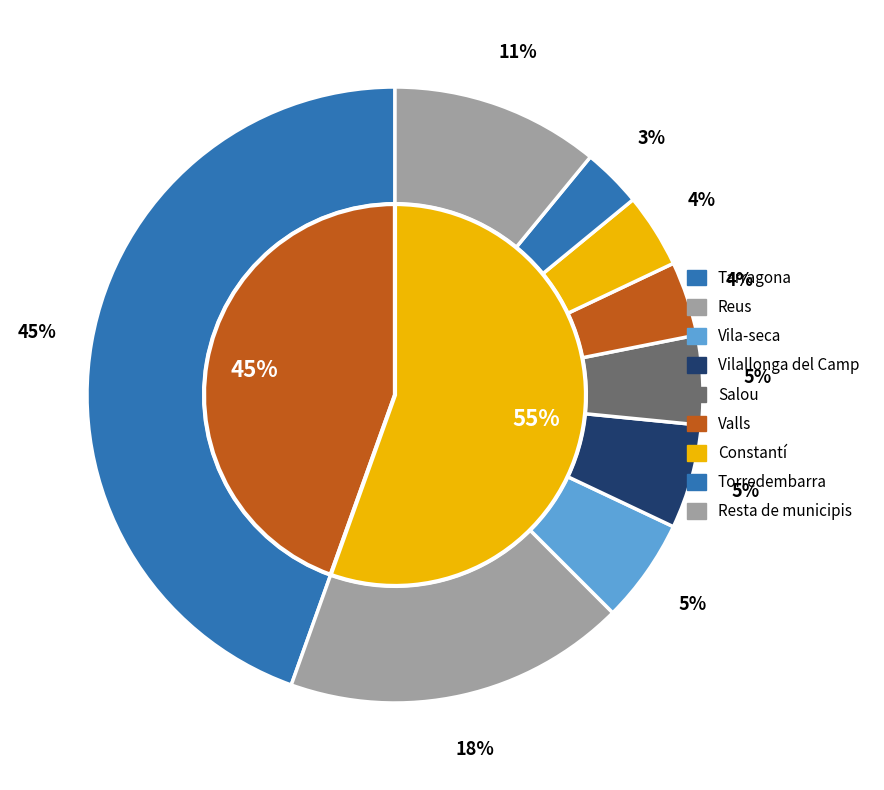

Which has a higher value, Vilallonga del Camp or Constantí?

Vilallonga del Camp